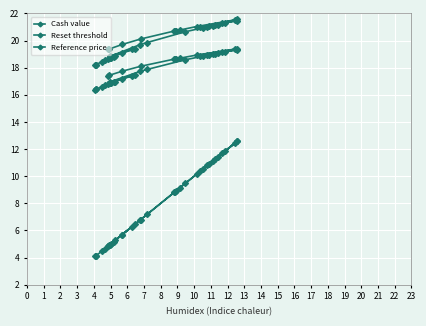

True or false: Reset threshold and Cash value intersect in this chart.

False